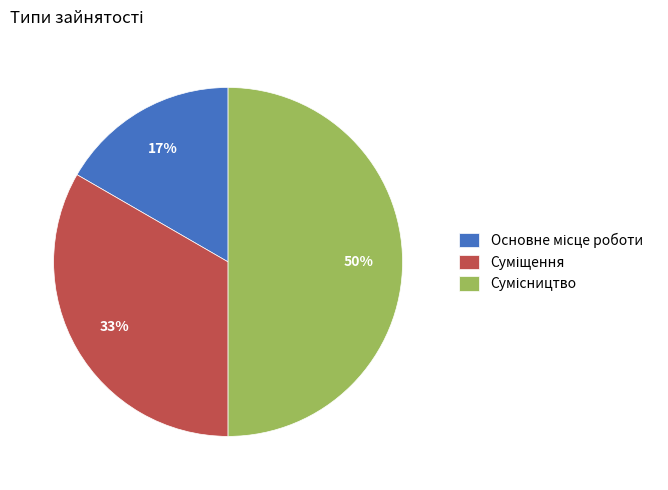

How many segments does this pie chart have?

3